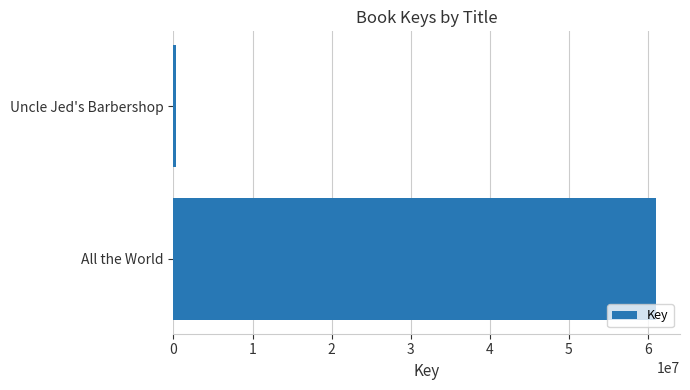

Rank the categories by value from lowest to highest.

Uncle Jed's Barbershop, All the World